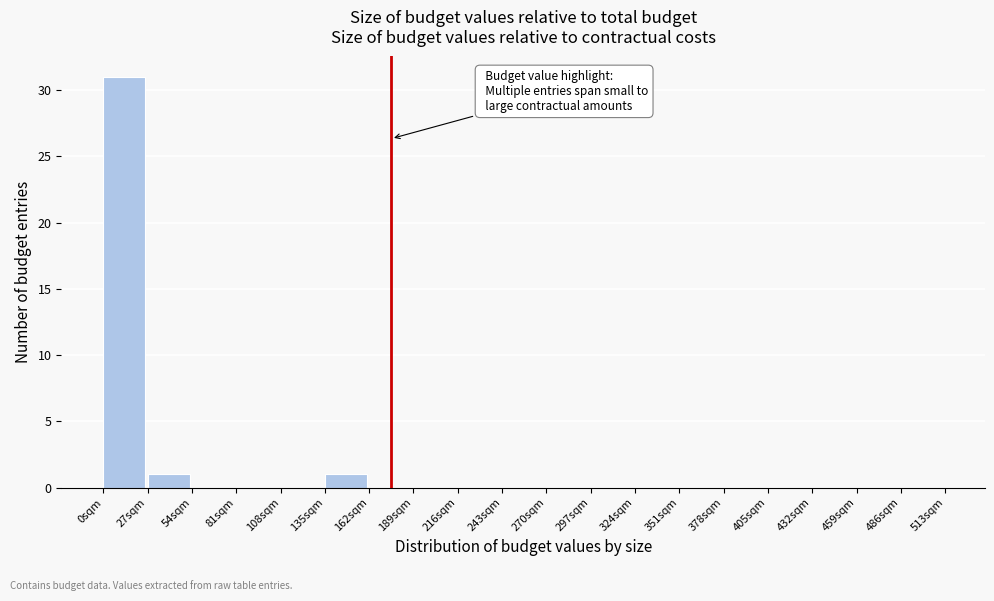

How tall is the bar that spans 27 to 54 on the x-axis? Neither the bar edges nor the heights are printed on the chart, so give them approximately, as read against the axes.

1